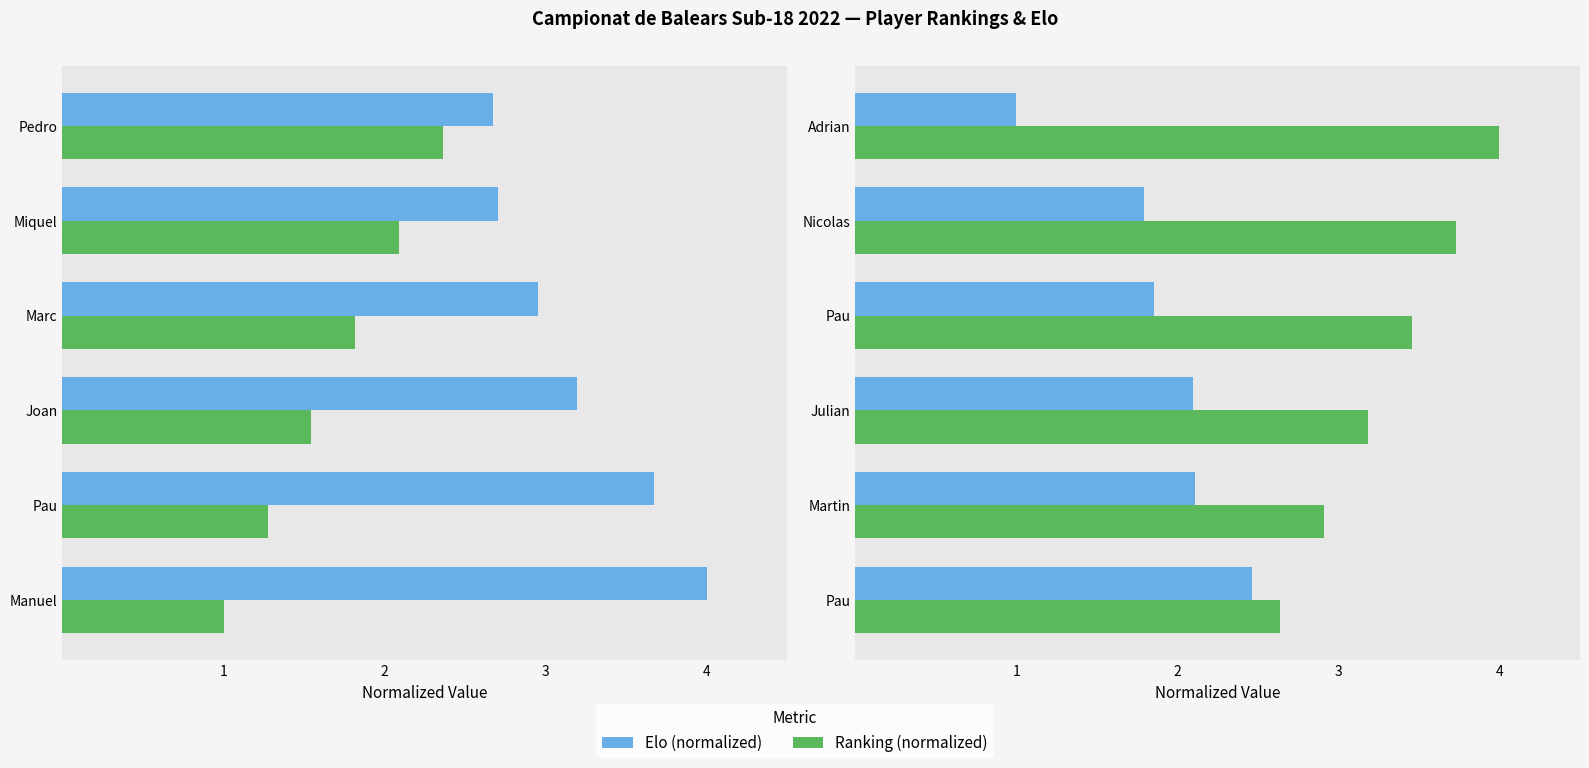

How many categories are shown in the chart?

6